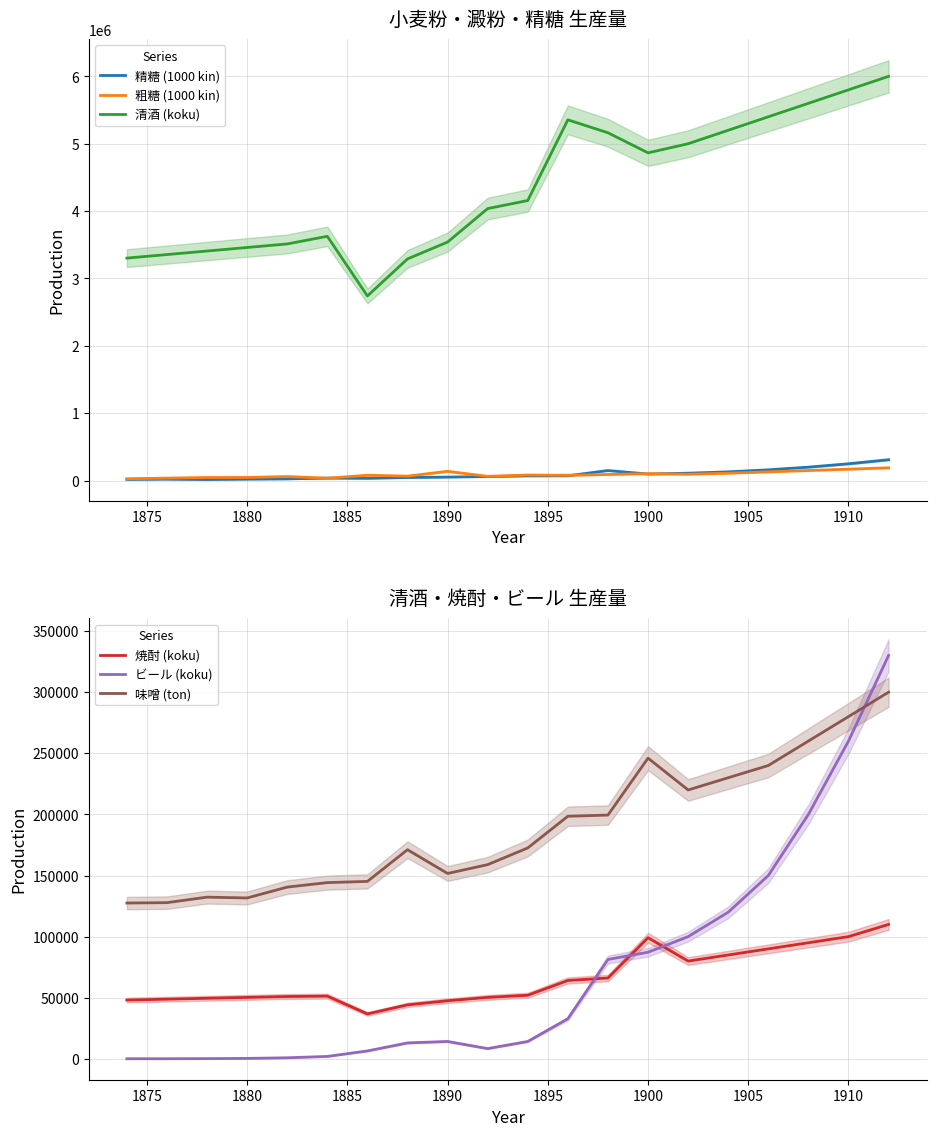

True or false: 清酒 (koku) has more than 0 points higher than both neighbors.

True